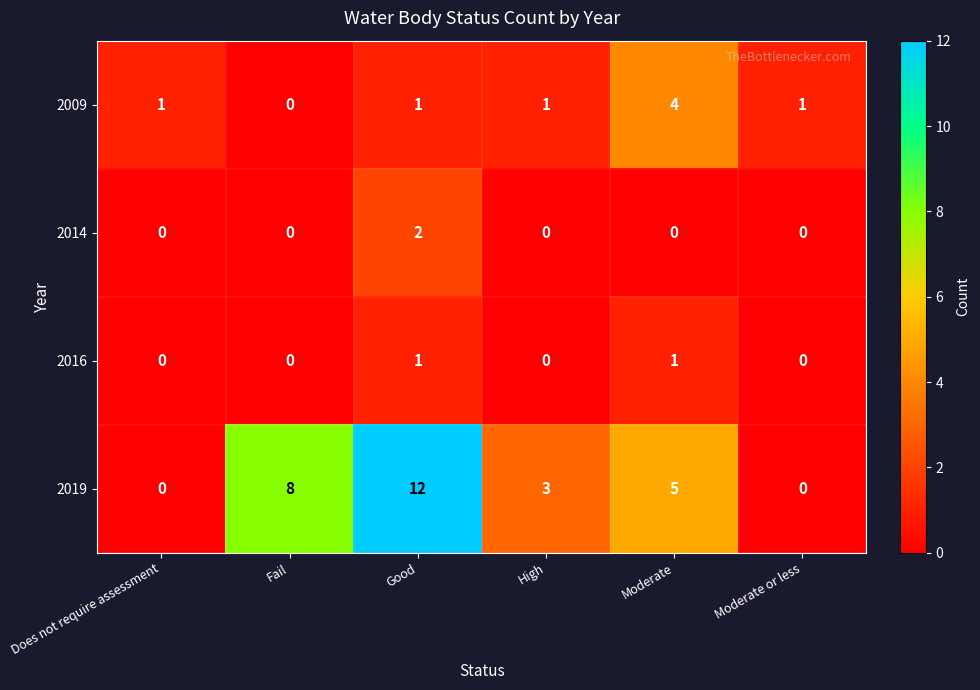

Reading right to left, transcribe all the data shown in this chart.

2009: Moderate or less=1	Moderate=4	High=1	Good=1	Fail=0	Does not require assessment=1
2014: Moderate or less=0	Moderate=0	High=0	Good=2	Fail=0	Does not require assessment=0
2016: Moderate or less=0	Moderate=1	High=0	Good=1	Fail=0	Does not require assessment=0
2019: Moderate or less=0	Moderate=5	High=3	Good=12	Fail=8	Does not require assessment=0